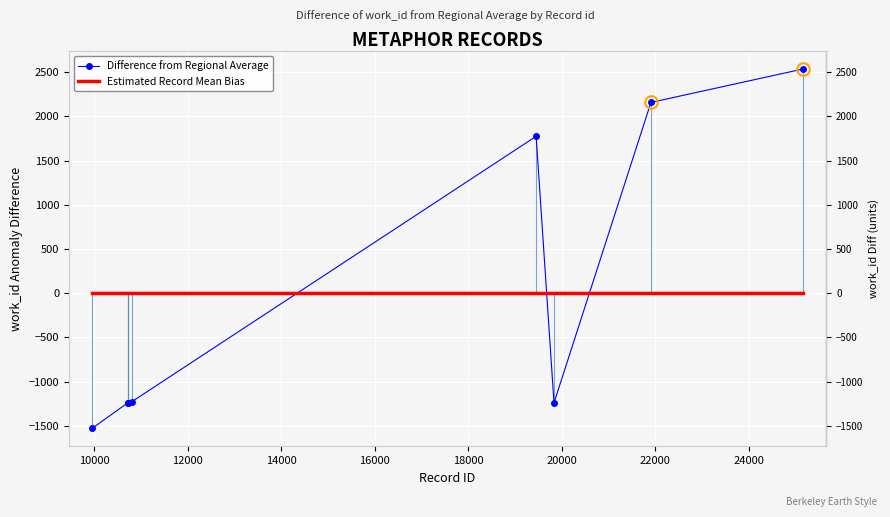

After their last crossing, which series has the higher values: Difference from Regional Average or Estimated Record Mean Bias?

Difference from Regional Average